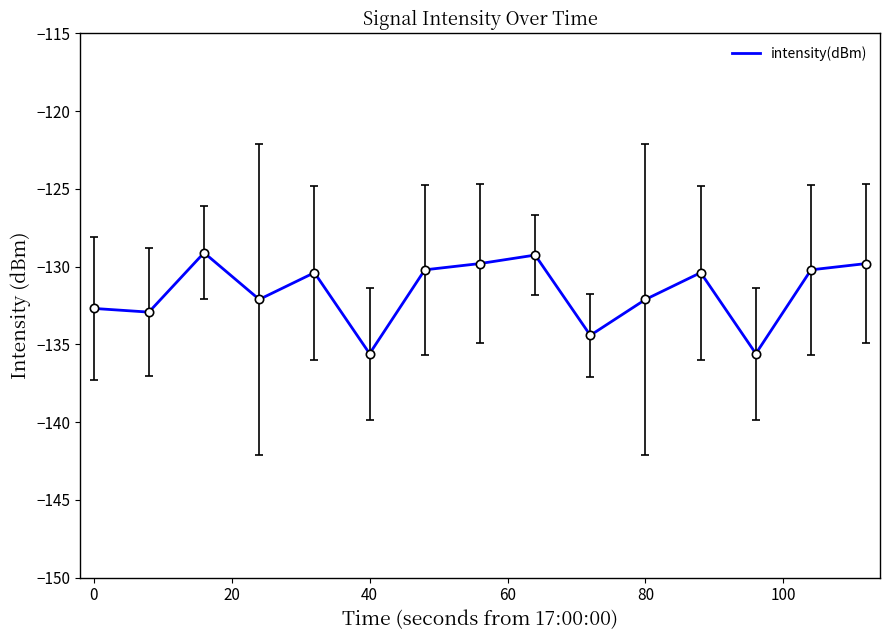

What is the difference between the maximum and minimum values?

6.5